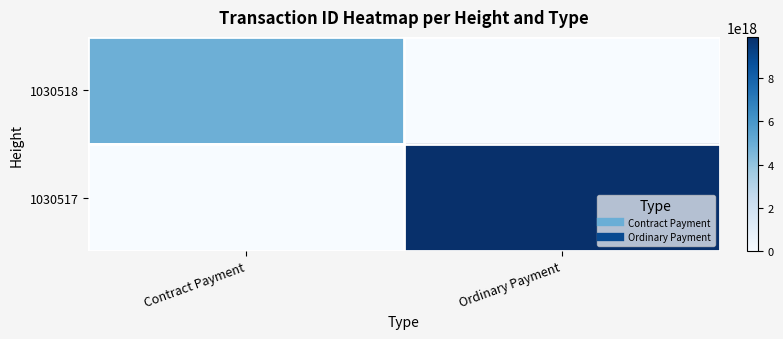

What is the total value across all series at Ordinary Payment?

9913887925767557120